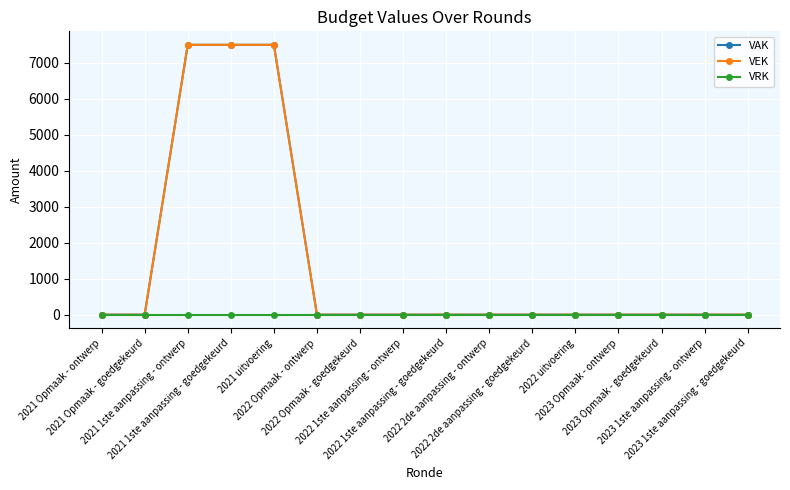

What value does the VEK series have at 2021 uitvoering?

7500